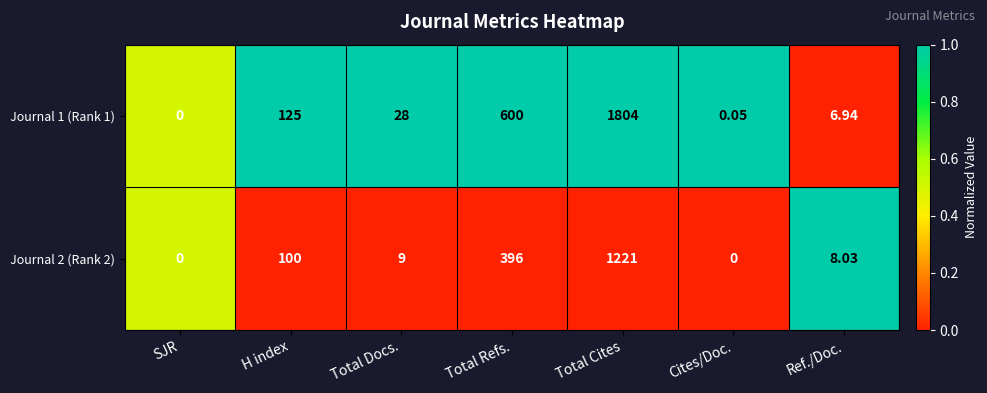

List the series in order of their peak value, lowest first.

Journal 2 (Rank 2), Journal 1 (Rank 1)